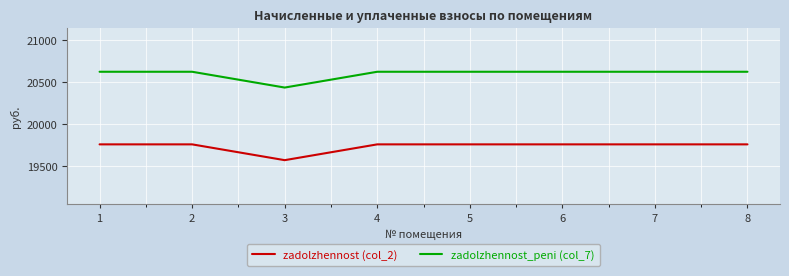

What is the difference between the maximum and minimum values in the zadolzhennost_peni (col_7) series?

188.0